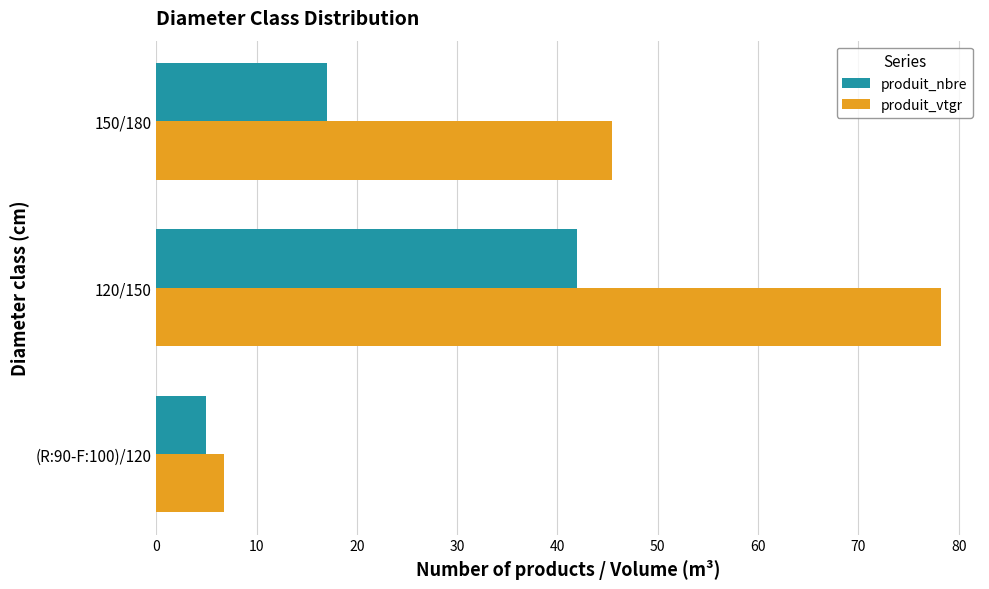

What is the sum of the produit_vtgr values at 120/150 and (R:90-F:100)/120?

85.0